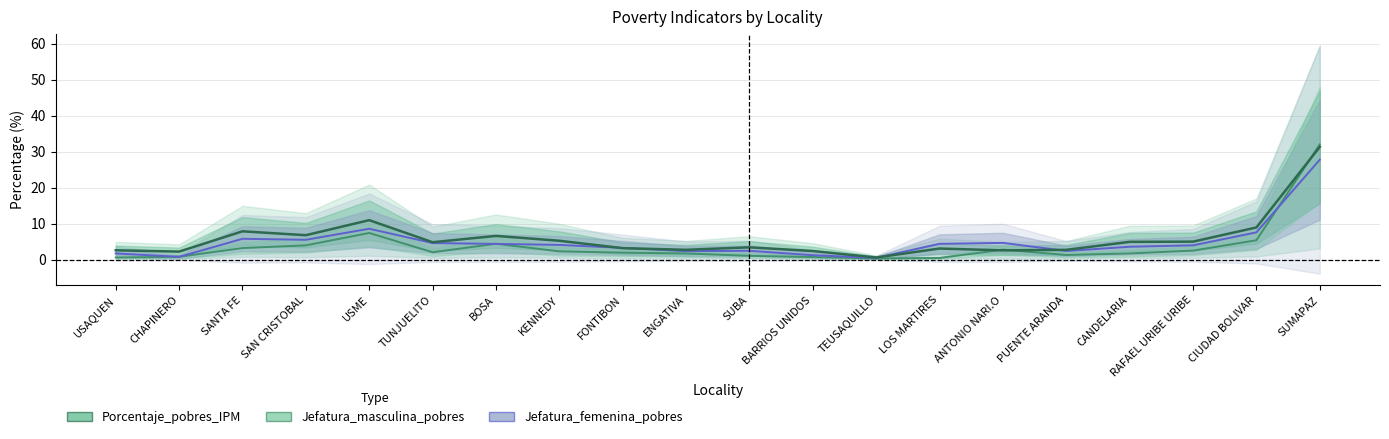

What is the maximum value shown in the chart?

32.0